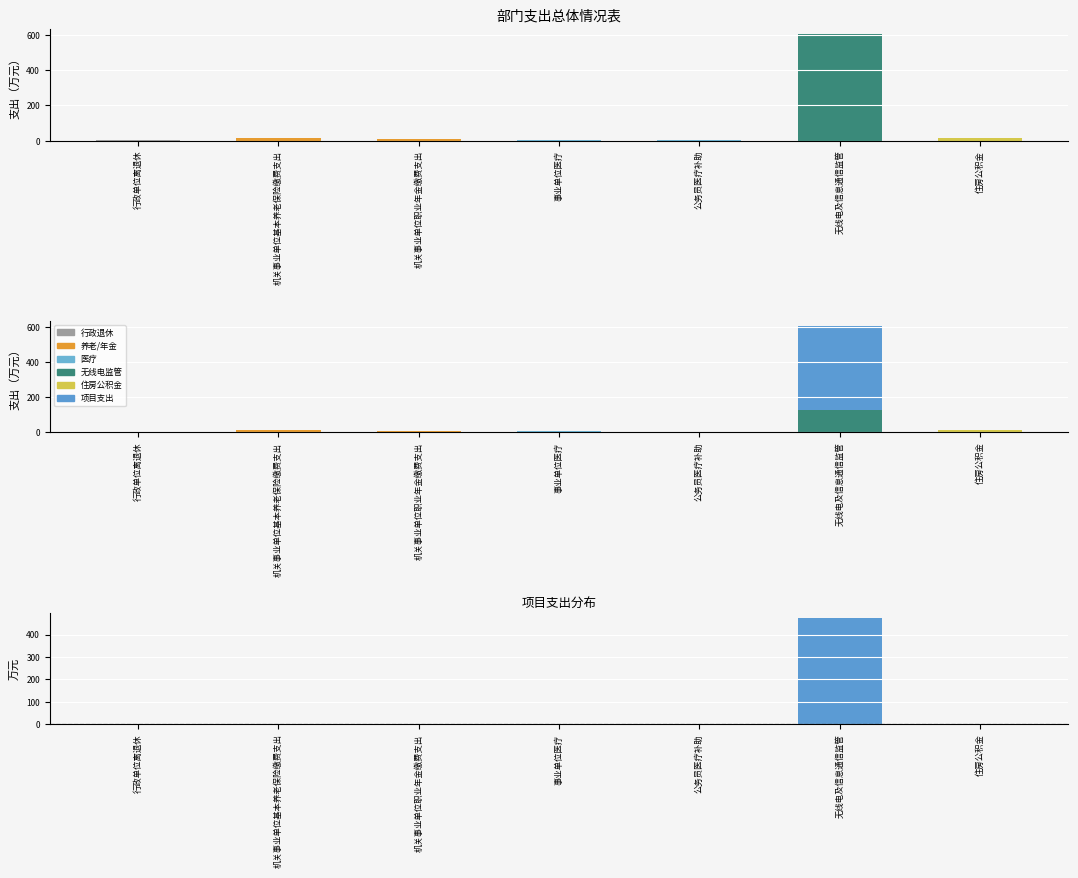

Between 机关事业单位职业年金缴费支出 and 公务员医疗补助, which series saw the biggest shift?

总支出